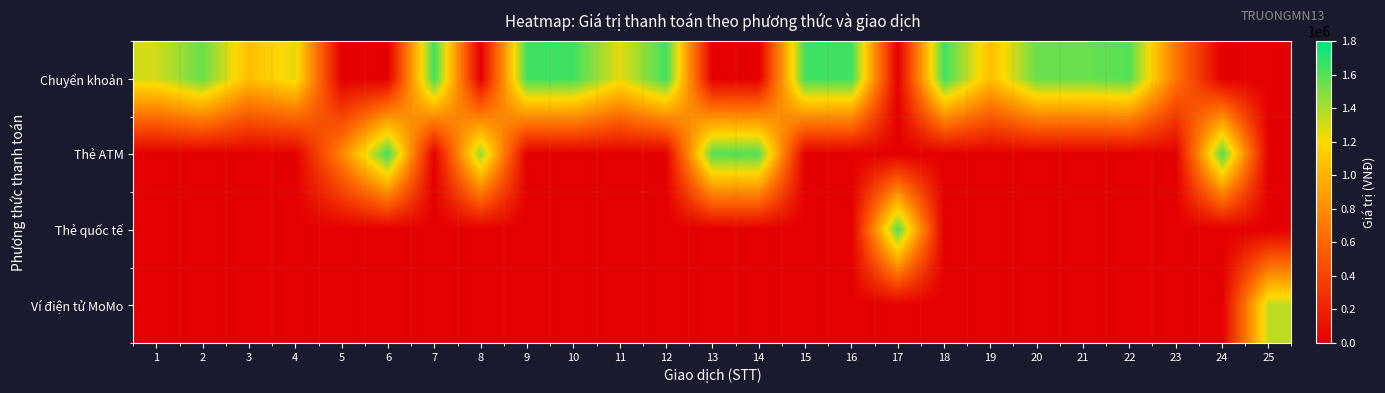

Rank the series by their maximum value, from lowest to highest.

Ví điện tử MoMo, Thẻ quốc tế, Chuyển khoản, Thẻ ATM